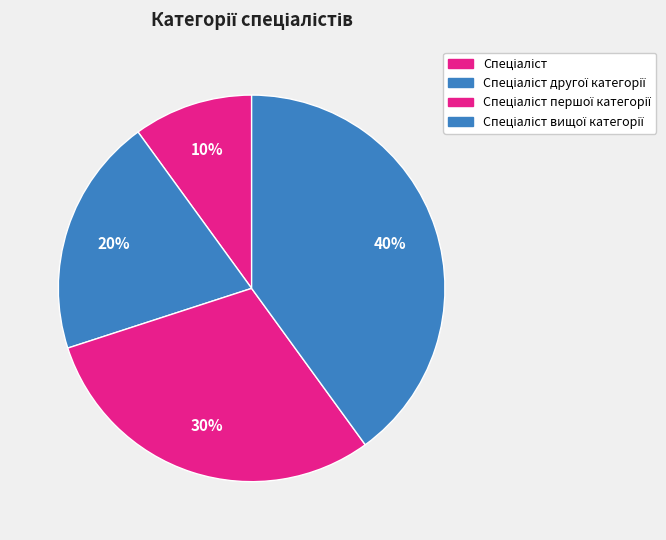

How many segments does this pie chart have?

4